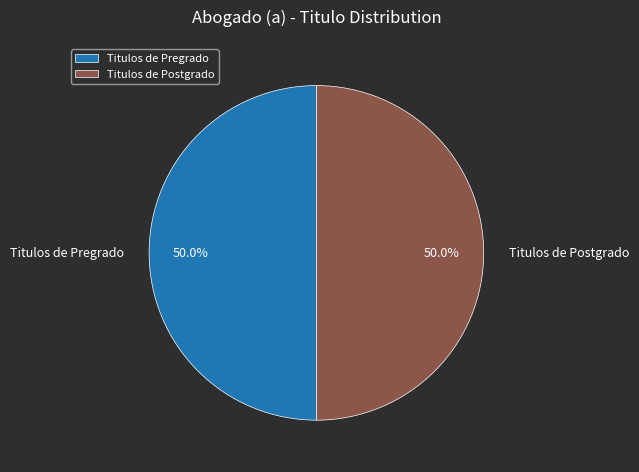

Combined, do Titulos de Postgrado and Titulos de Pregrado account for over 50%?

Yes